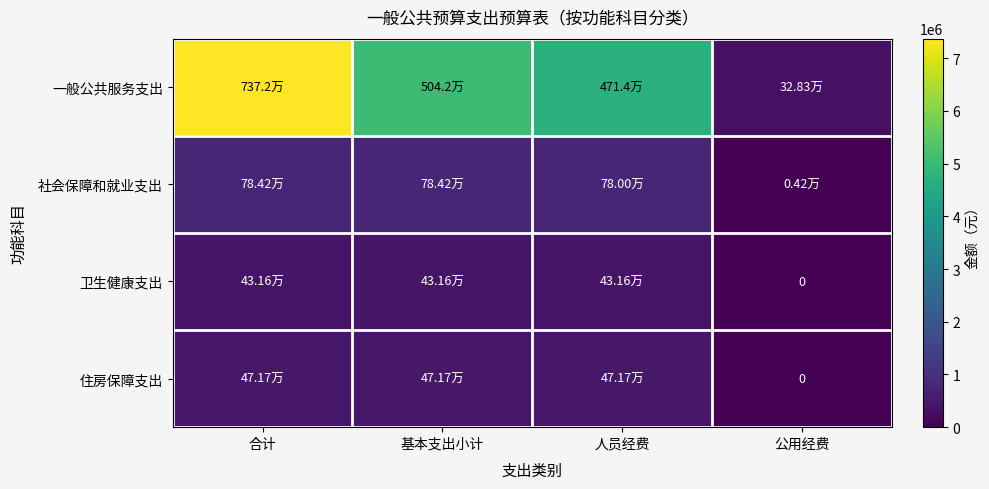

What is the sum of all 社会保障和就业支出 values?

2352629.9